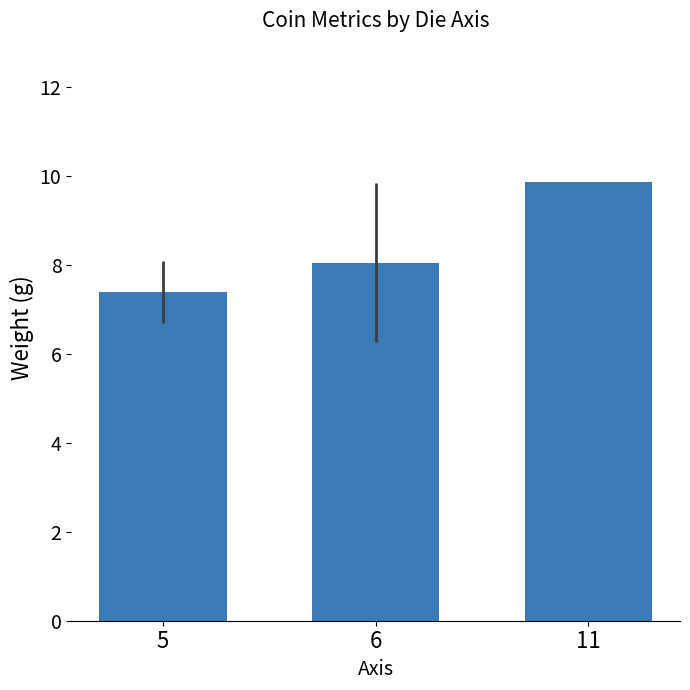

Which has a higher value, 6 or 11?

11